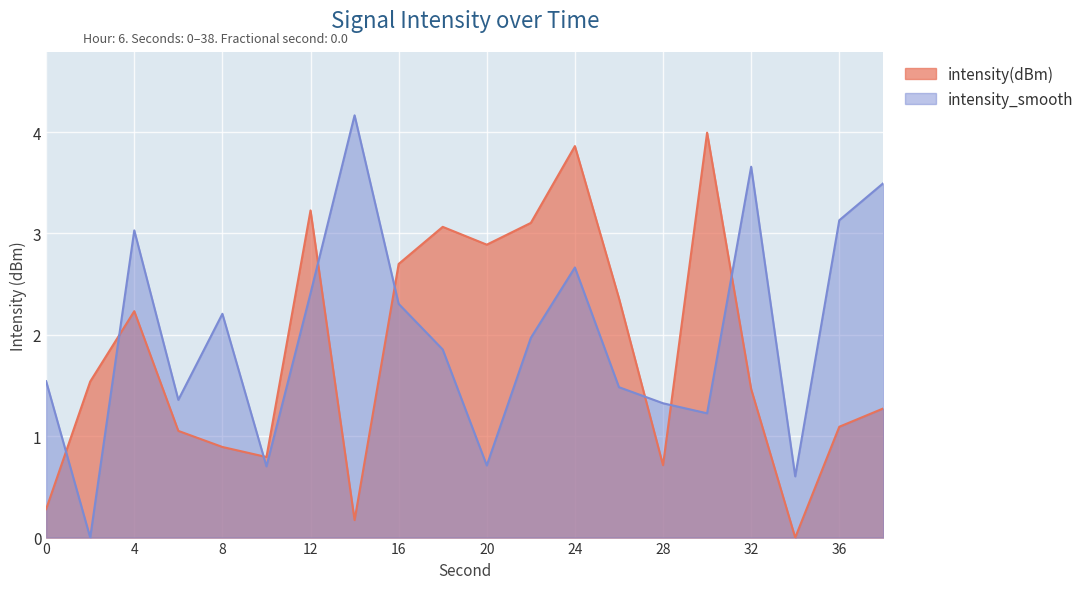

List the series in order of their overall mean, highest first.

intensity_smooth, intensity(dBm)